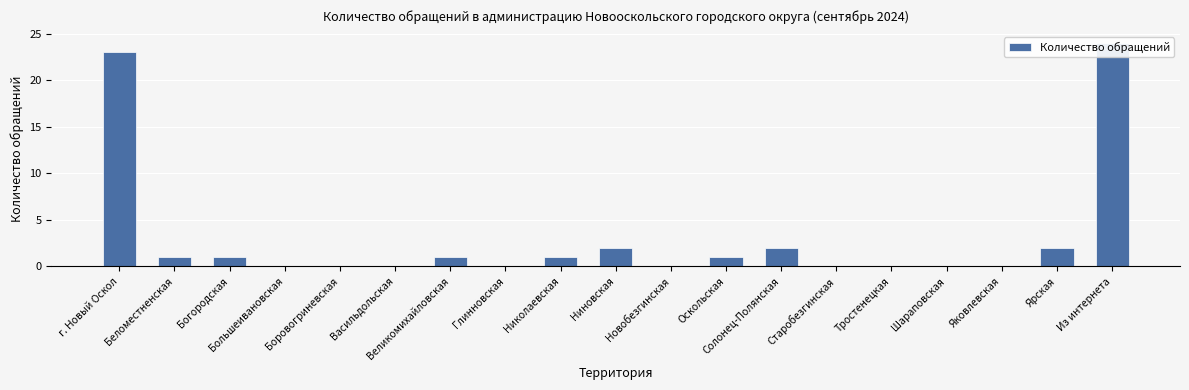

What is the approximate value at Из интернета, to the nearest 10?

20